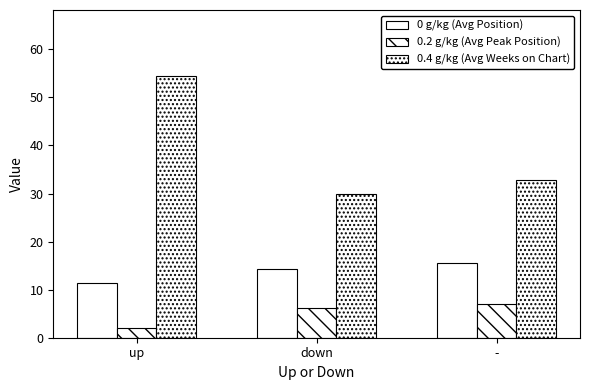

Reading right to left, list all the values displayed in this chart.

0 g/kg (Avg Position): -=15.5	down=14.2	up=11.4
0.2 g/kg (Avg Peak Position): -=7.1	down=6.2	up=2.0
0.4 g/kg (Avg Weeks on Chart): -=32.8	down=30.0	up=54.5